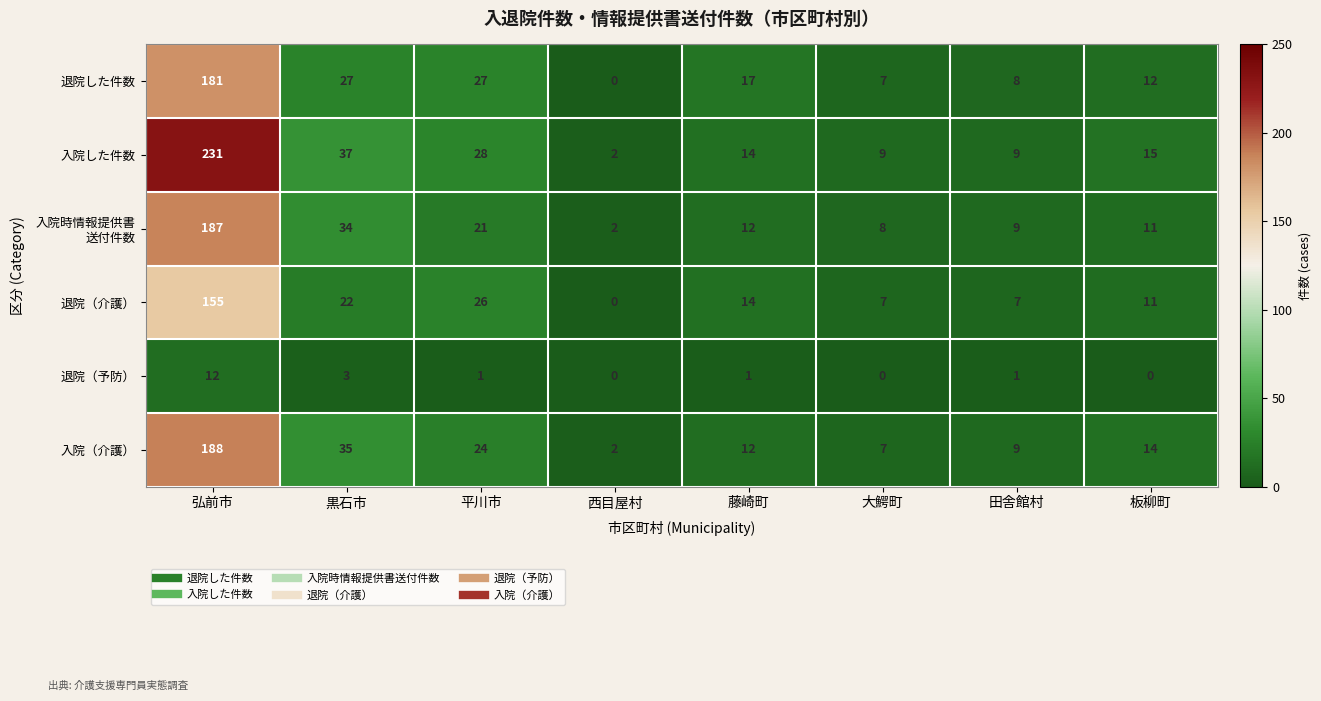

Where is 退院（介護） nearest to the value 77?

平川市